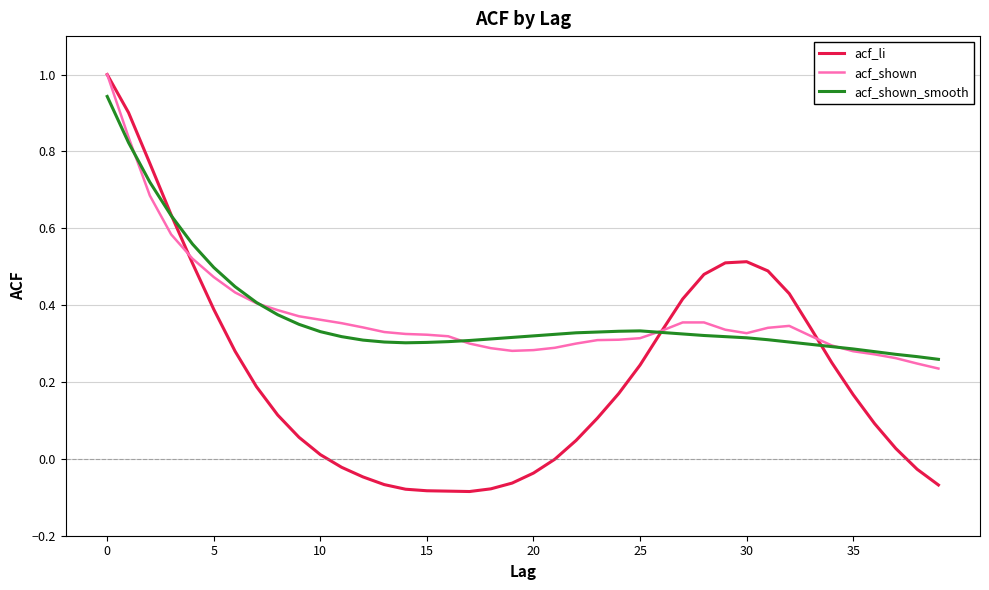

What is the difference between the maximum and minimum values in the acf_li series?

1.1